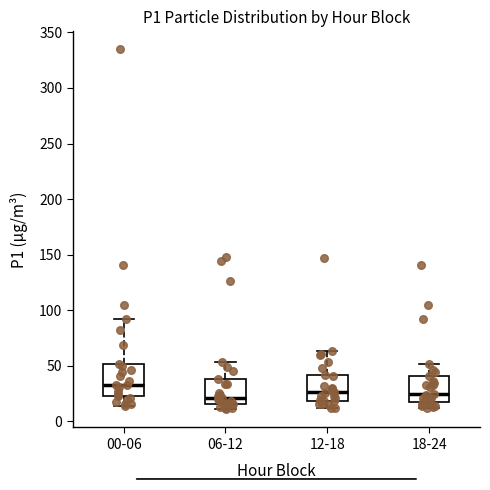

Which box has the highest median line?

00-06